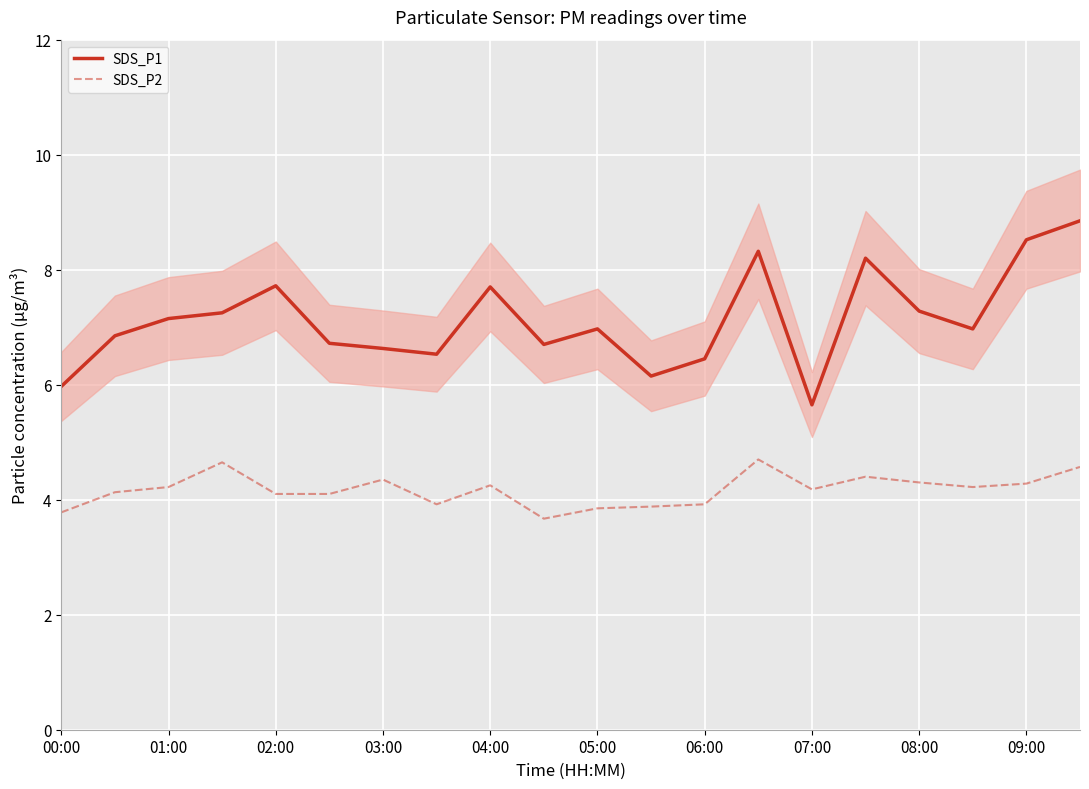

What is the sum of all SDS_P2 values?

83.5